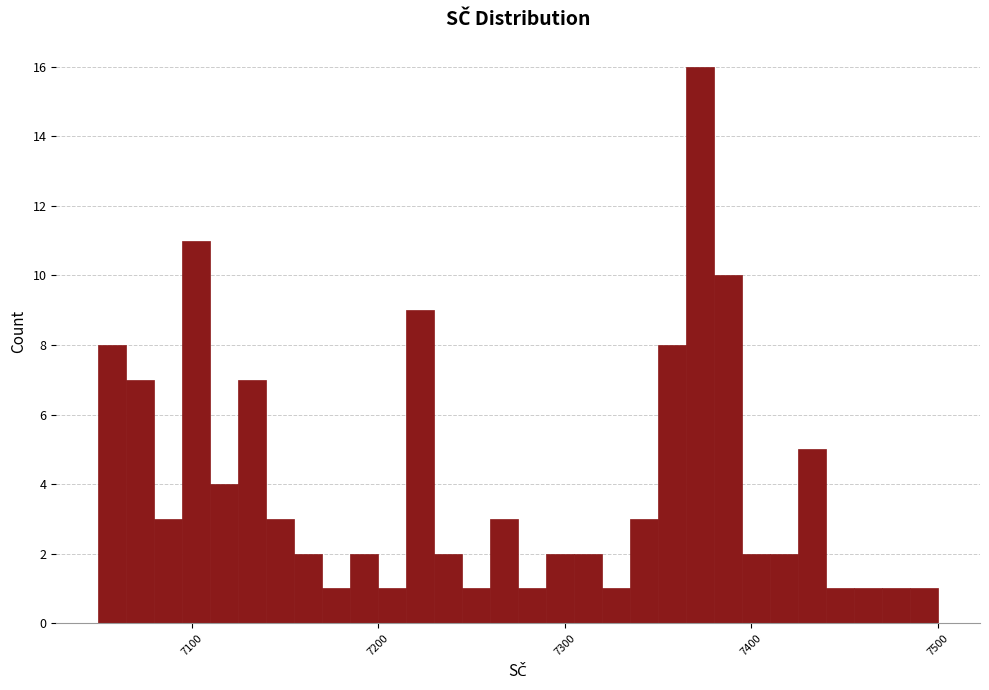

Read against the x-axis, roughly where is the centre of the tallest bar?

7370